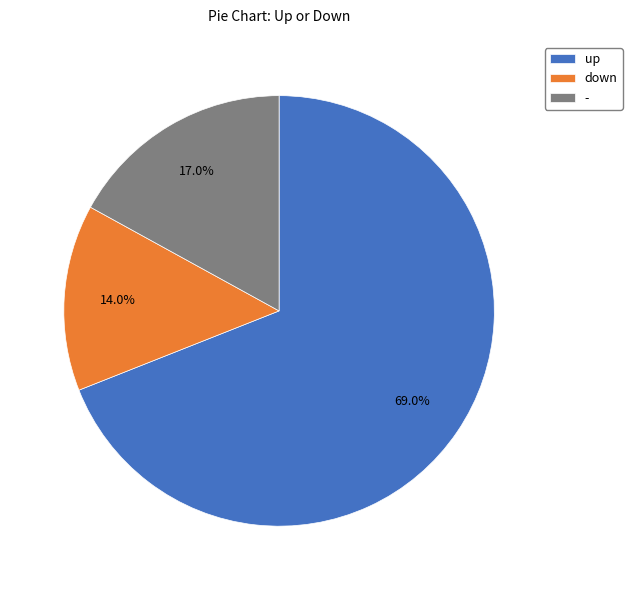

To the nearest percent, what is the average slice percentage?

33%